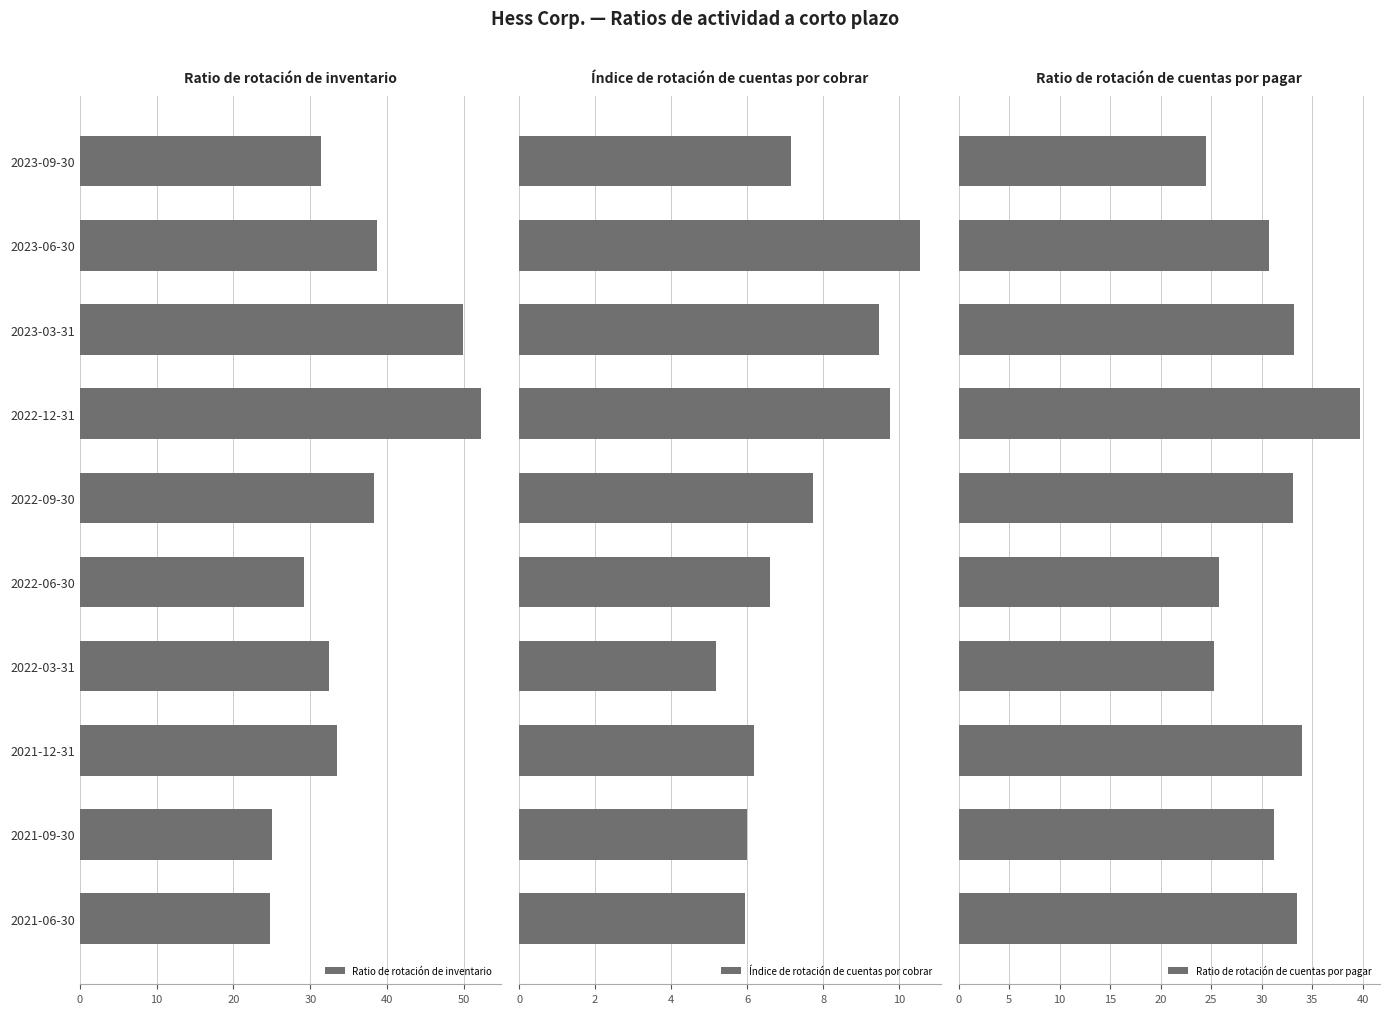

Count the number of categories in the chart.

10